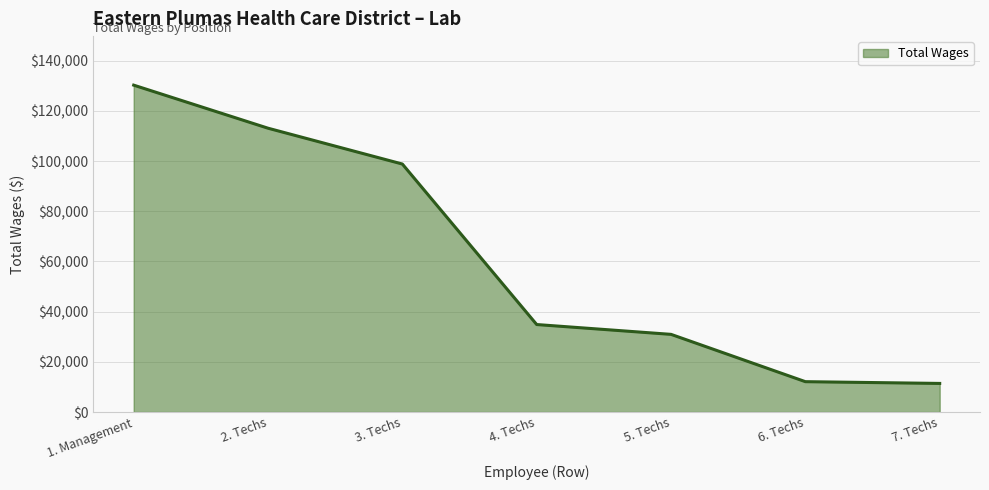

Count the number of categories in the chart.

7